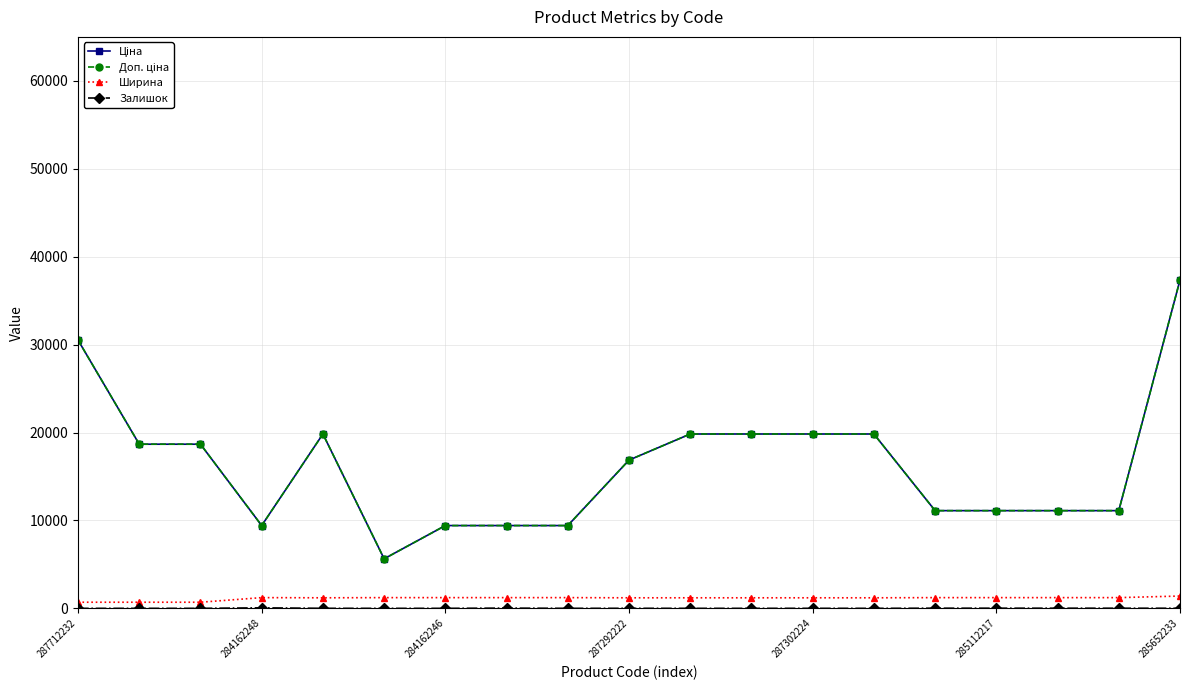

What is the difference between the maximum and minimum values in the Ширина series?

703.0